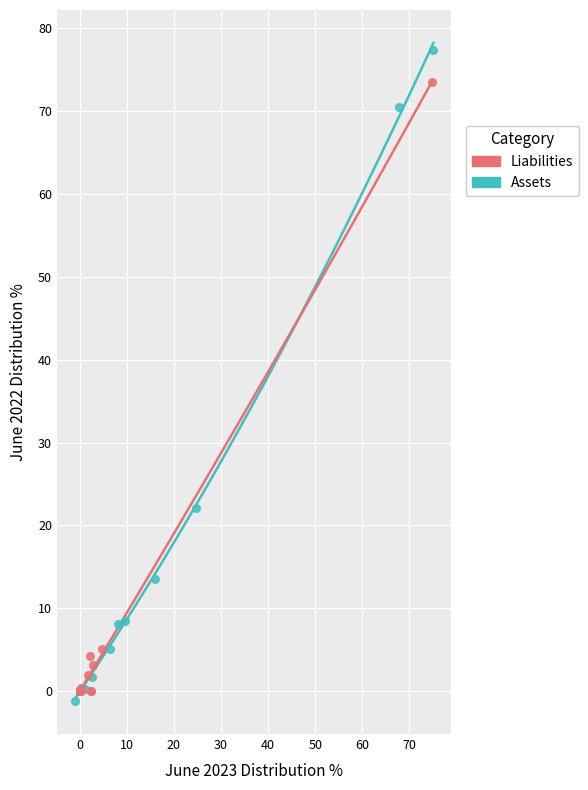

Which series contains the highest Y value?

Assets